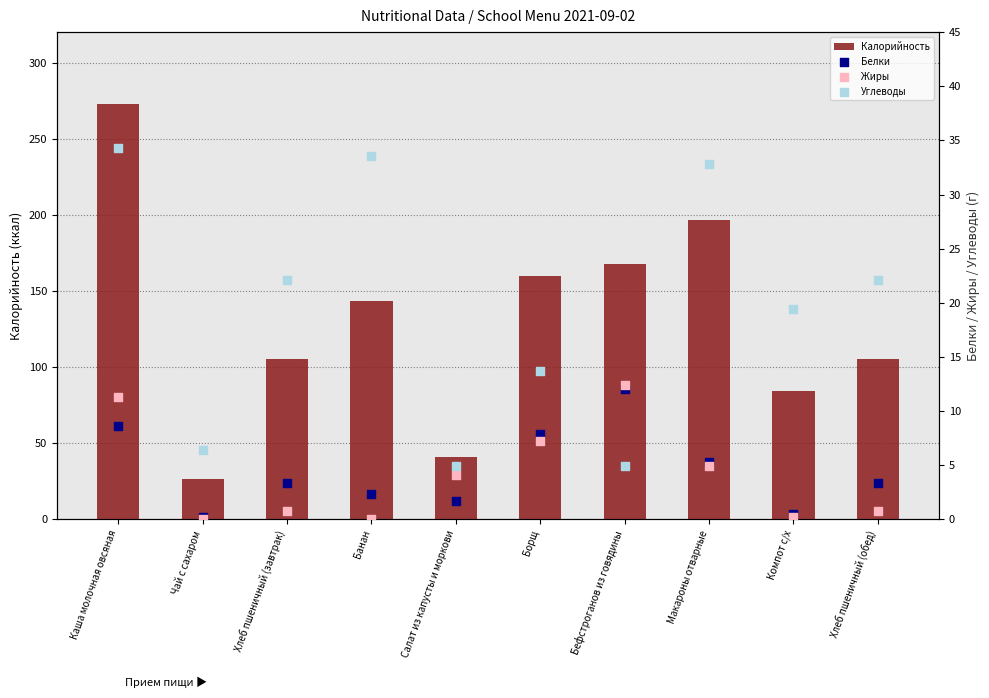

What is the total value across all series at Чай с сахаром?

33.4